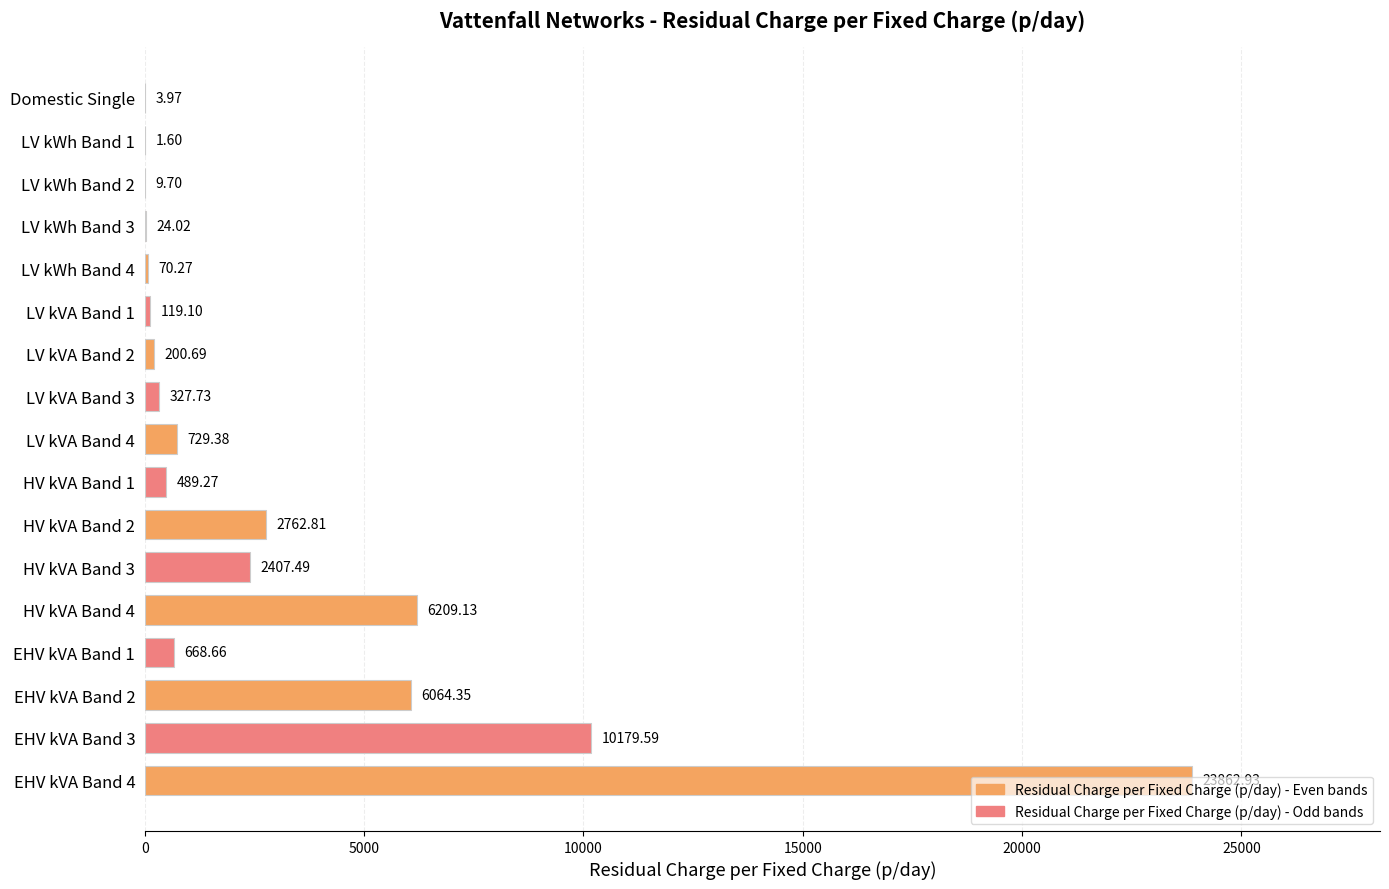

What is the sum of all values?

54130.7